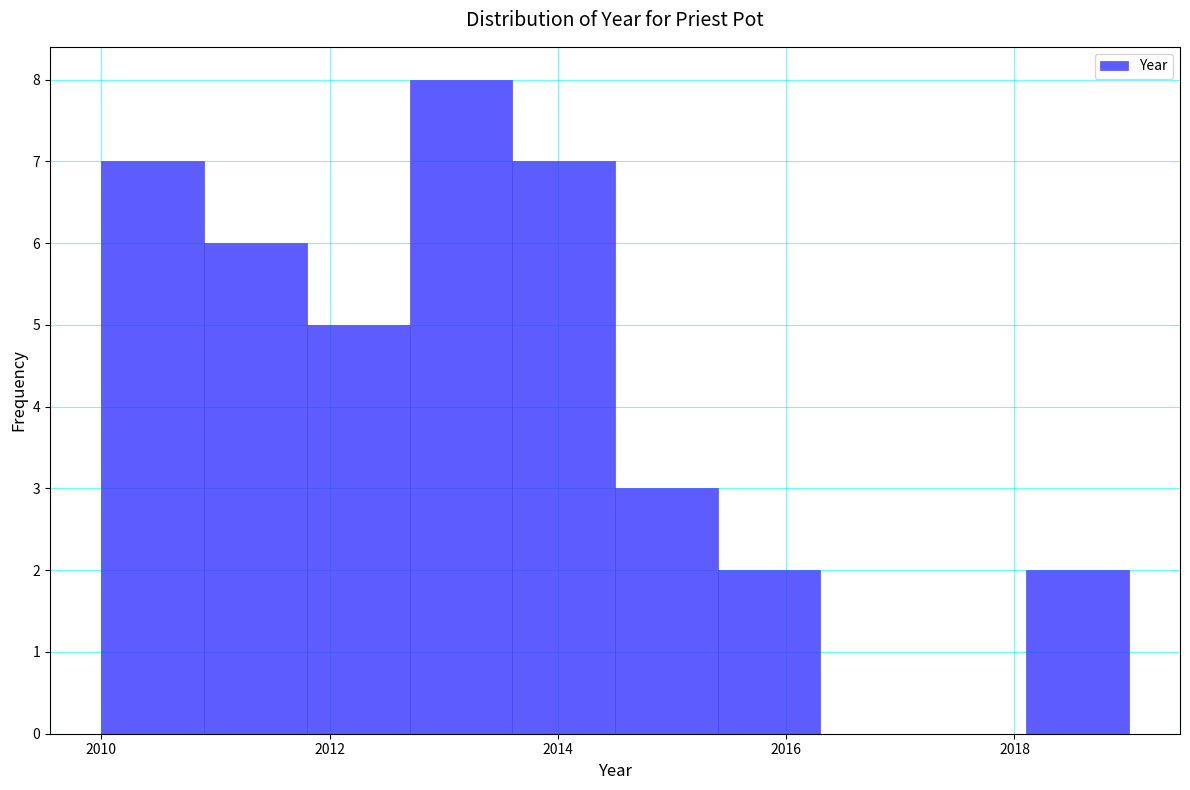

Reading left to right, list every bar in this chart as the range it spans on the x-axis followed by its height. Neither the bar edges nor the heights are printed on the chart, so give them approximately, as read against the axes.

2010.0 to 2010.9: 7
2010.9 to 2011.8: 6
2011.8 to 2012.7: 5
2012.7 to 2013.6: 8
2013.6 to 2014.5: 7
2014.5 to 2015.4: 3
2015.4 to 2016.3: 2
2016.3 to 2017.2: 0
2017.2 to 2018.1: 0
2018.1 to 2019.0: 2